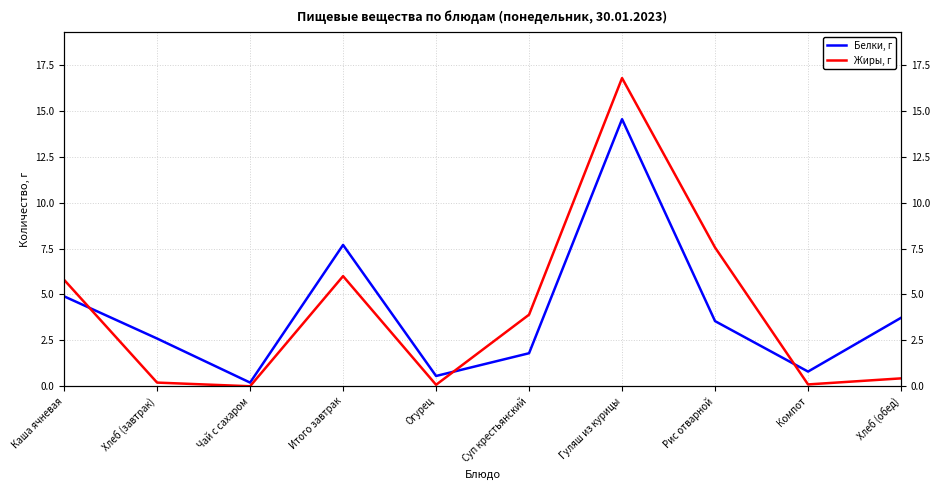

Where do Белки, г and Жиры, г first cross each other?

Каша ячневая and Хлеб (завтрак)